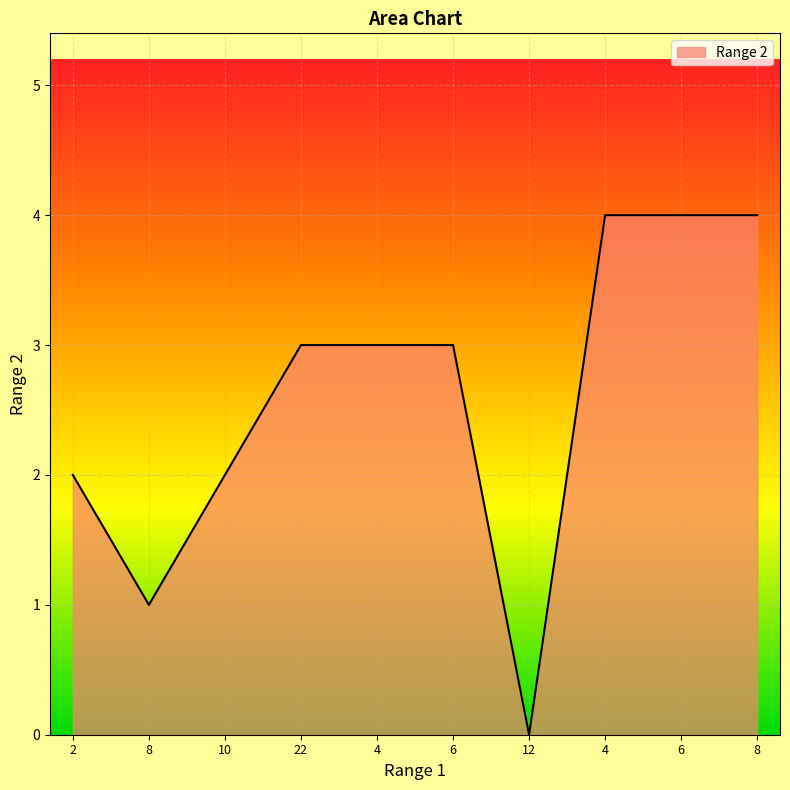

True or false: the data shows 5 at 6.

False